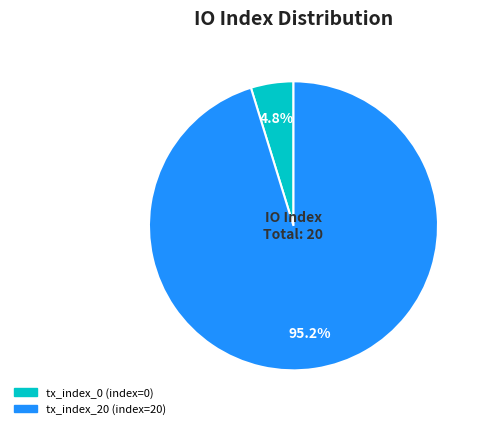

What percentage is NOT represented by tx_index_0?

95.2%